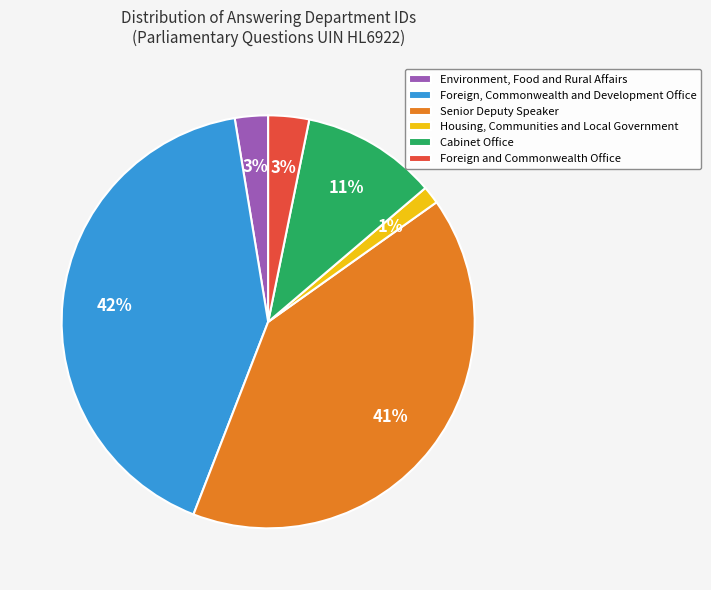

Which slice is the smallest?

Housing, Communities and Local Government